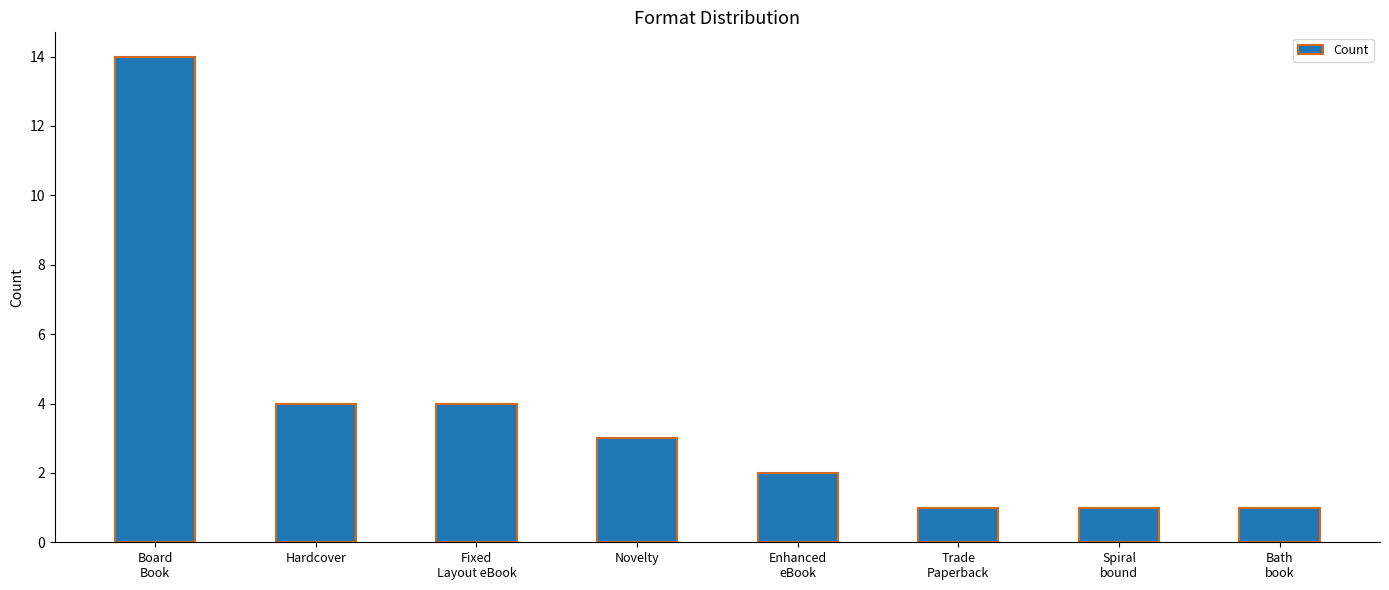

What is the sum of all values?

30